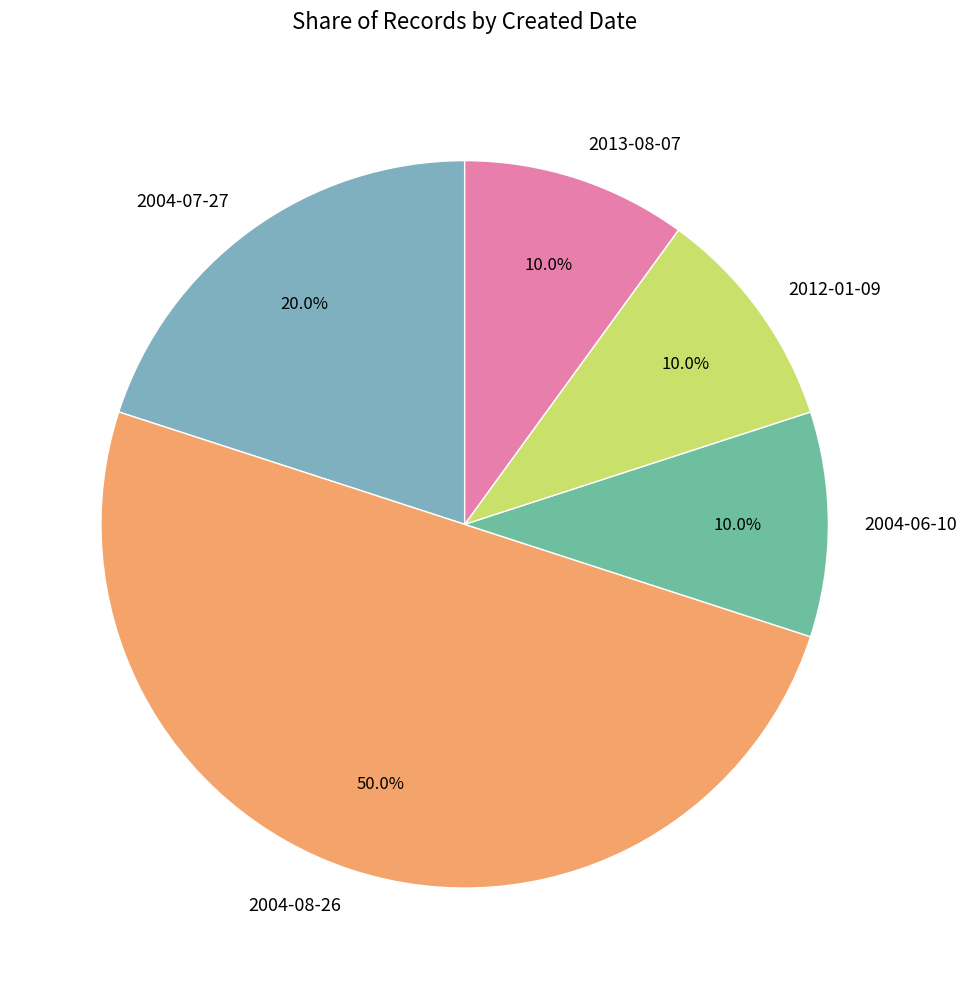

True or false: 2004-08-26 accounts for 20% of the total.

False